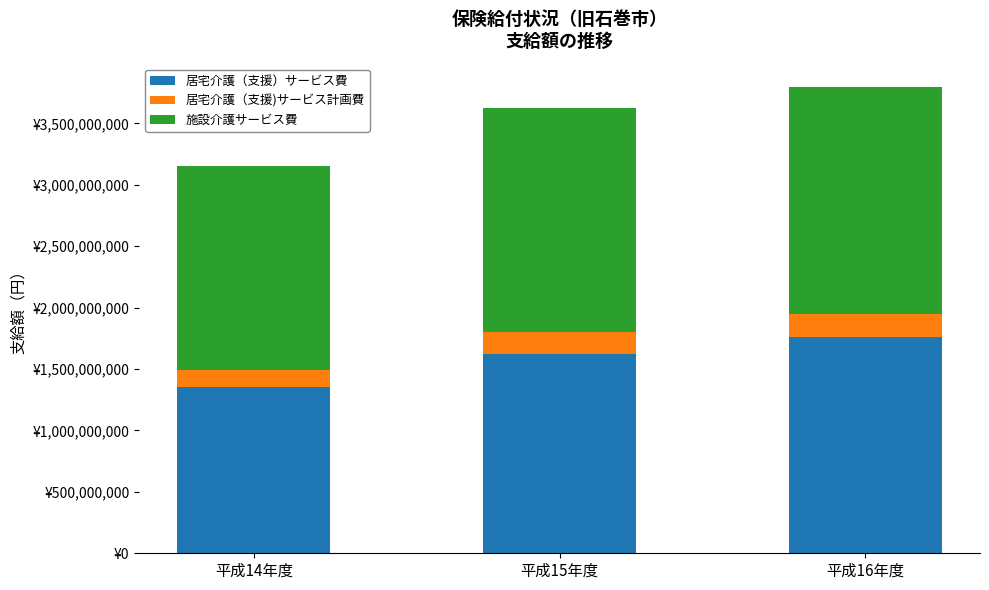

Does the chart contain stacked bars?

Yes